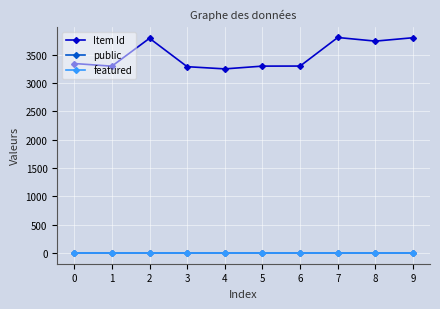

The value of public at 4 is 1. True or false?

True